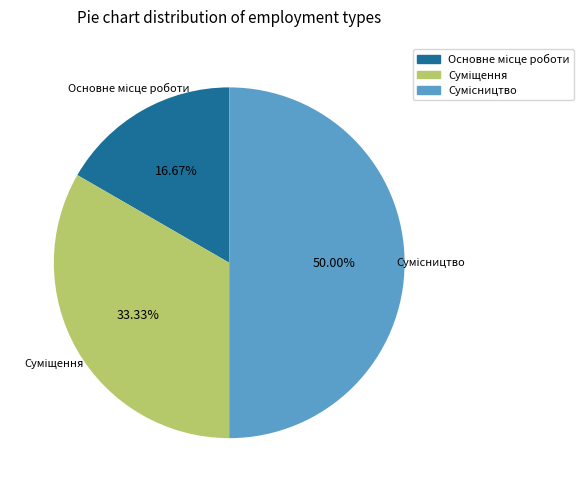

What is the change in value from Суміщення to Сумісництво?

+1